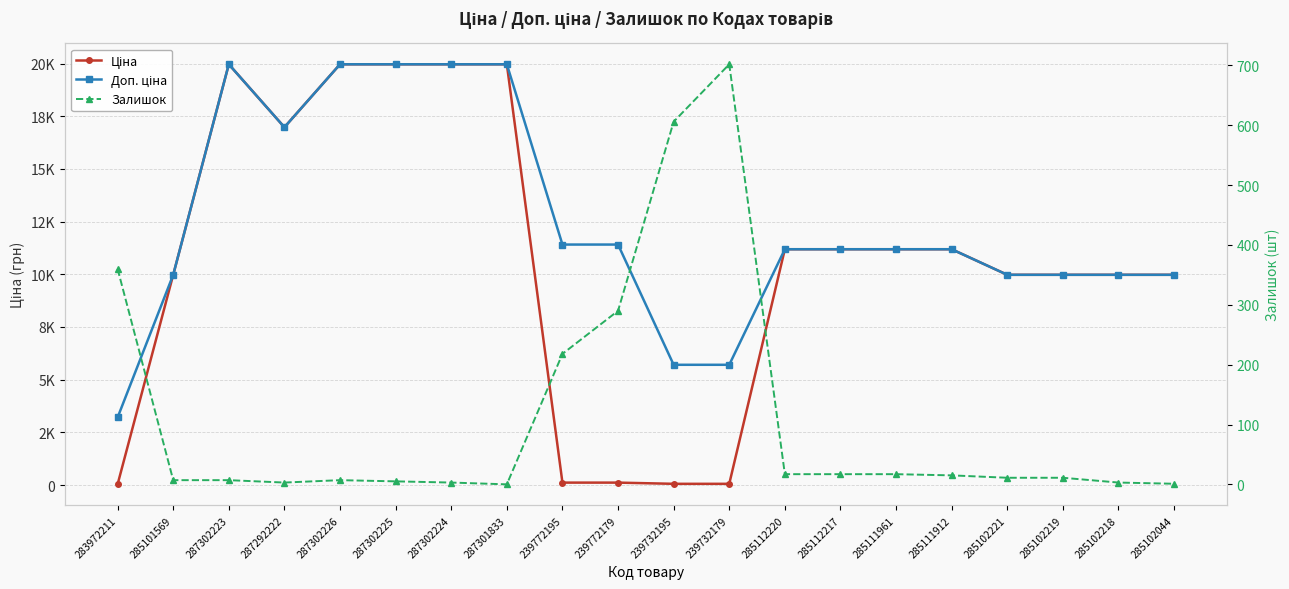

How many interior local valleys does the Доп. ціна series have?

1